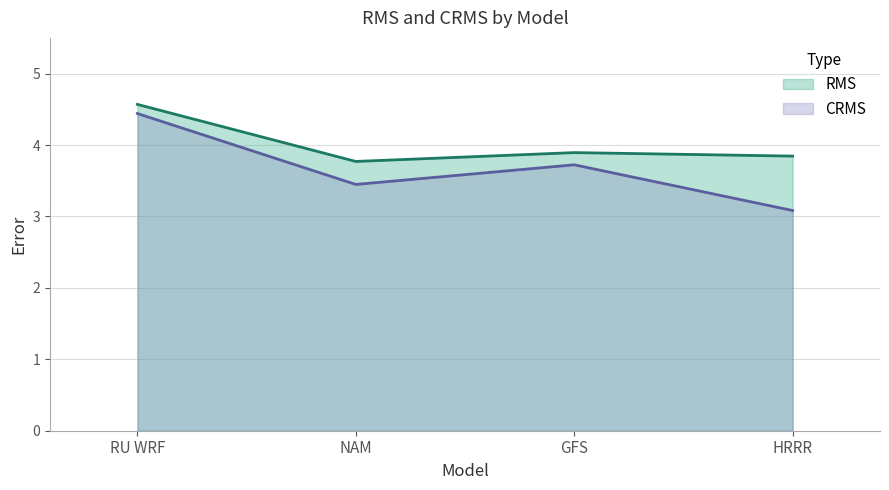

What position from the right is GFS?

2